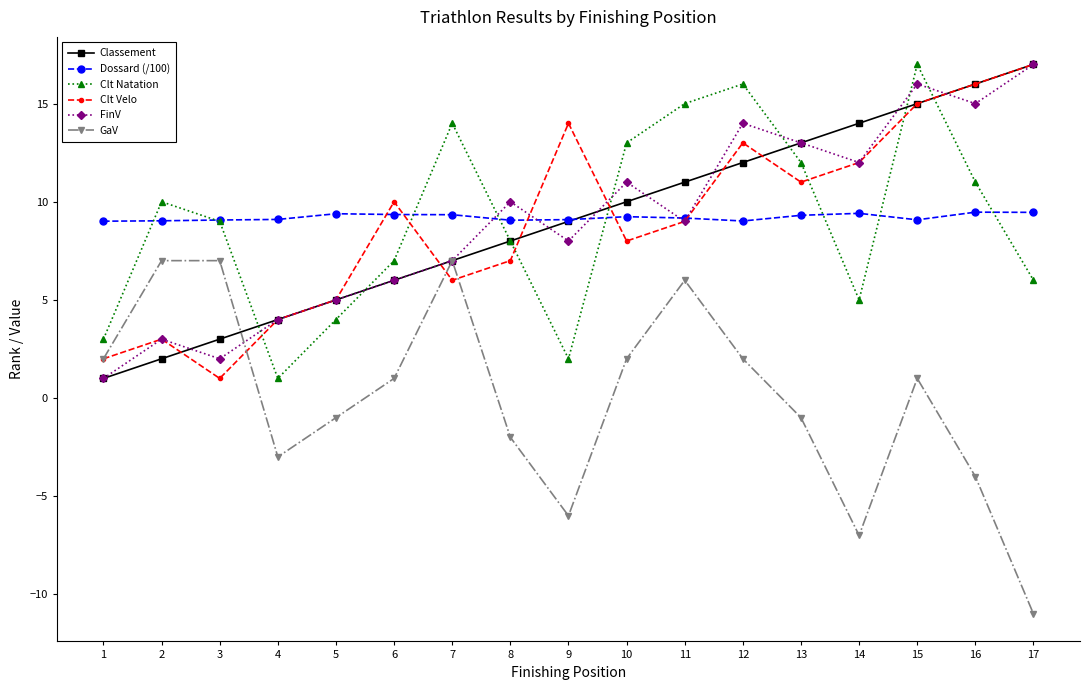

How many values in GaV are above zero?

9